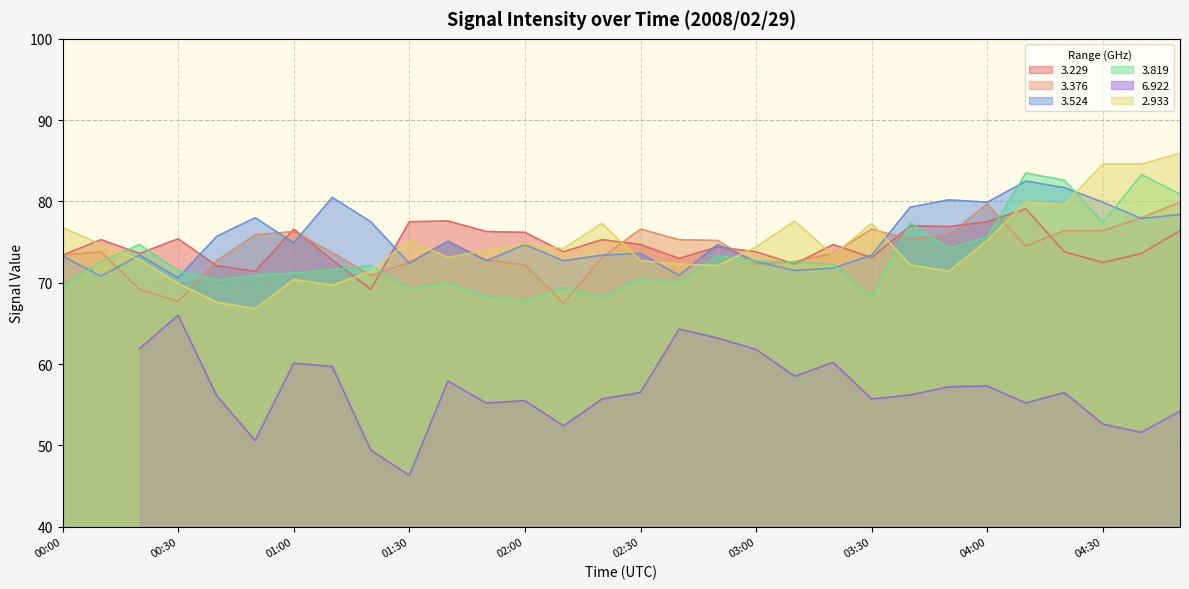

What position from the left is 00:00?

1